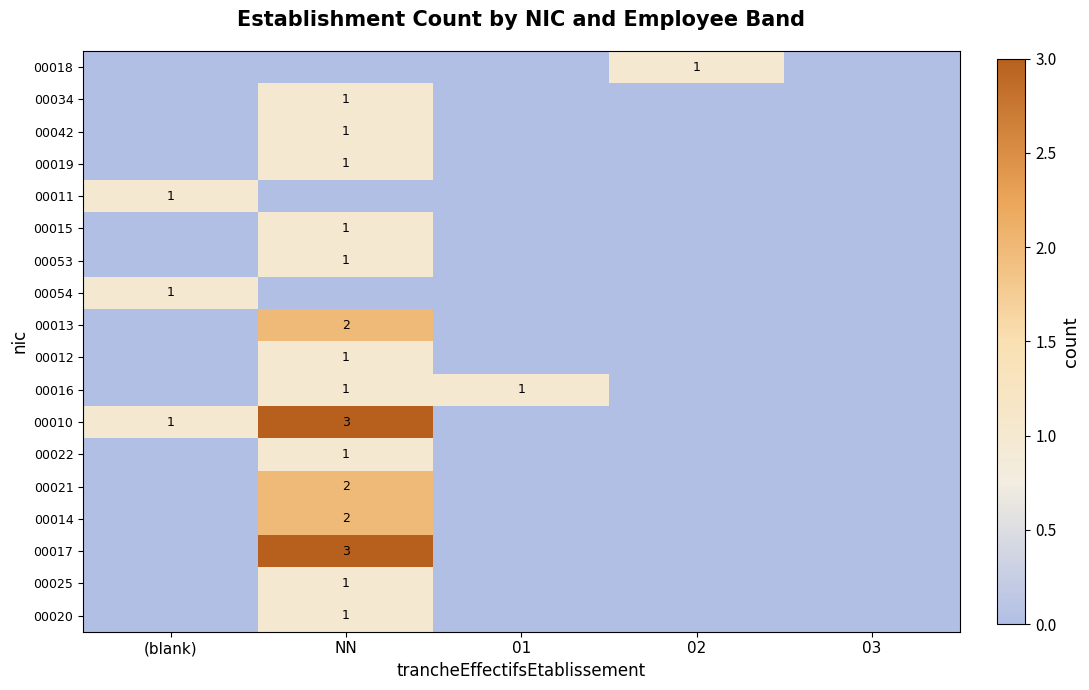

The 00022 series shows 1 at NN. True or false?

True